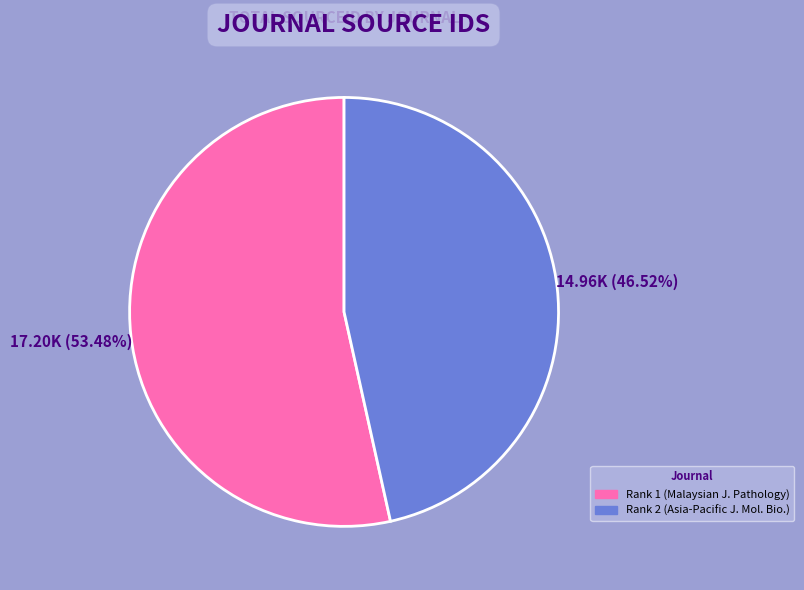

Does any single category account for the majority?

Yes